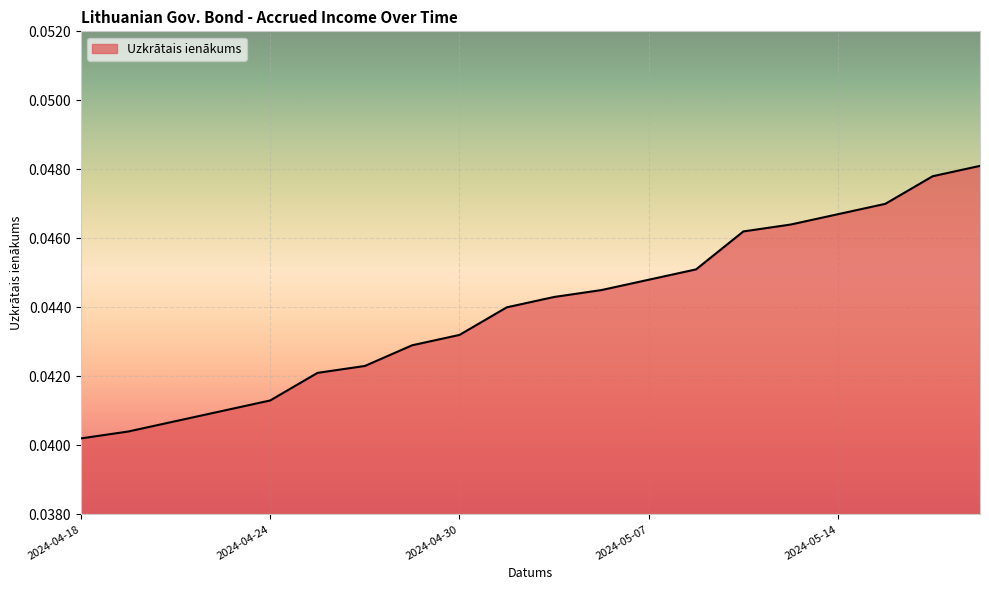

Does the chart have visible grid lines?

Yes